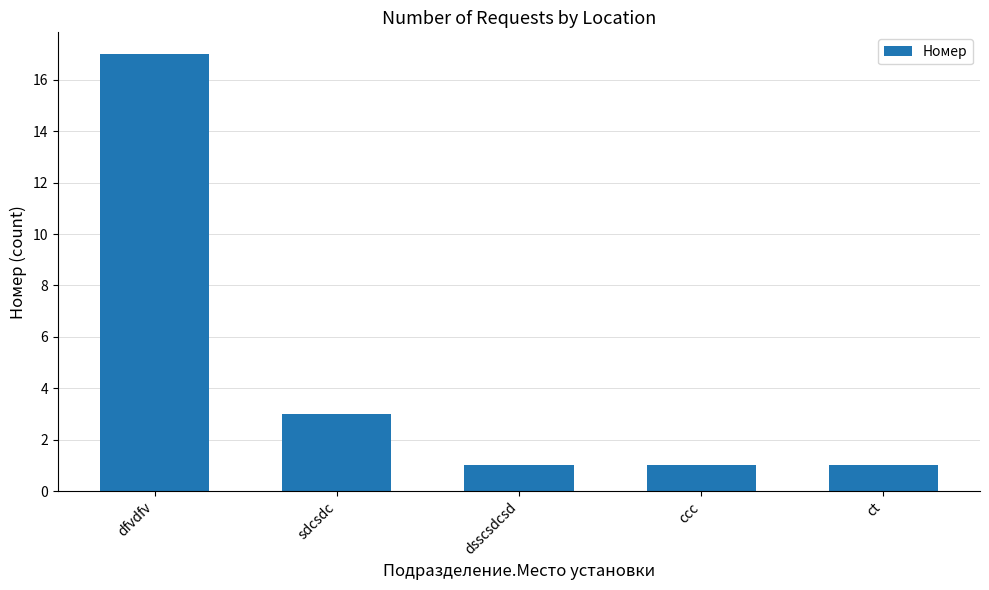

How many series are shown in this chart?

1